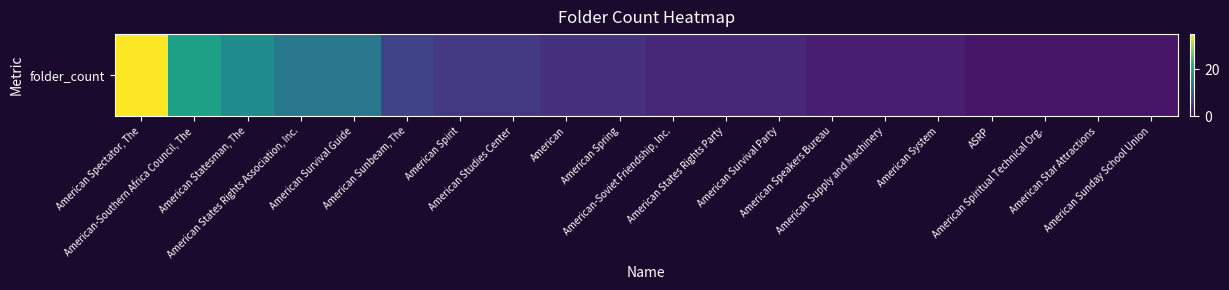

Which category has the lowest value across all series?

ASRP